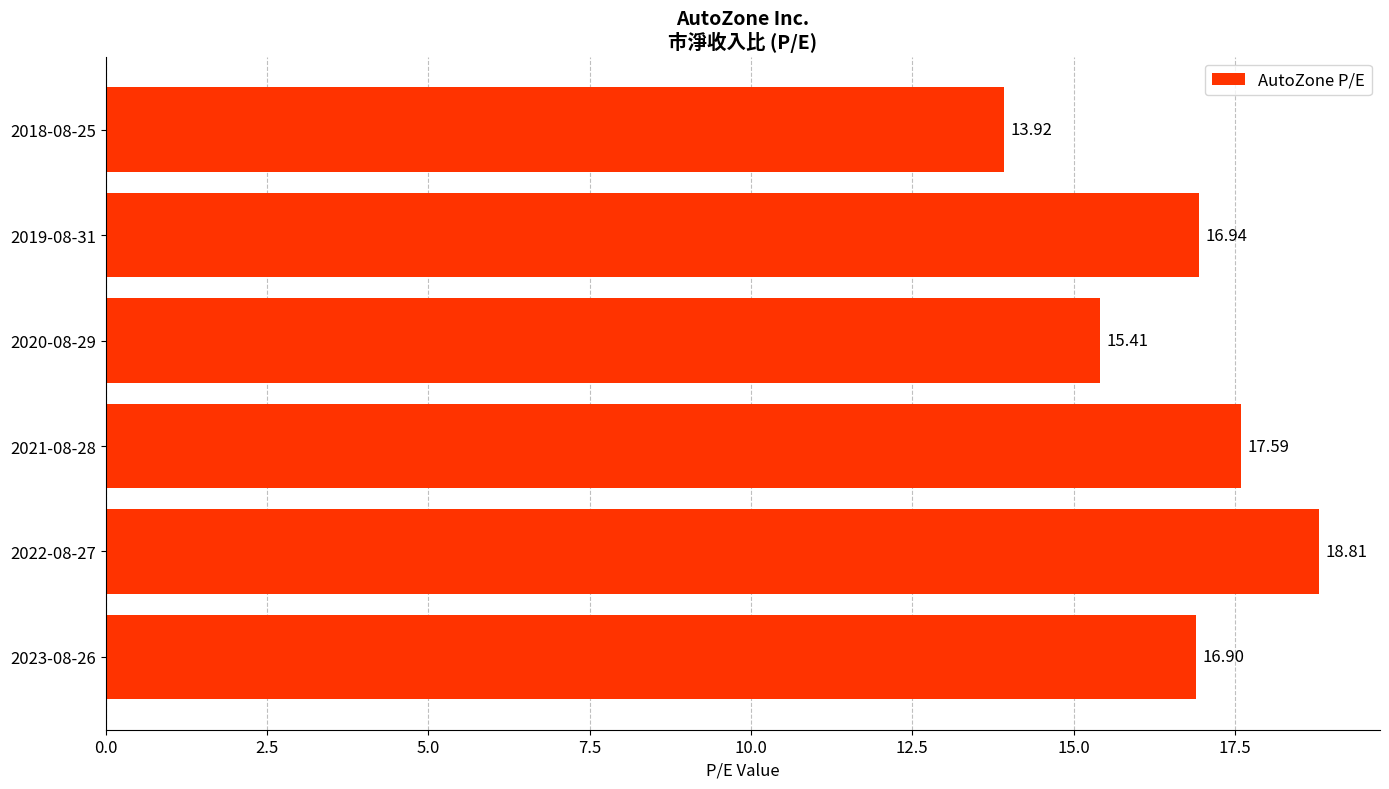

What is the average value?

16.6